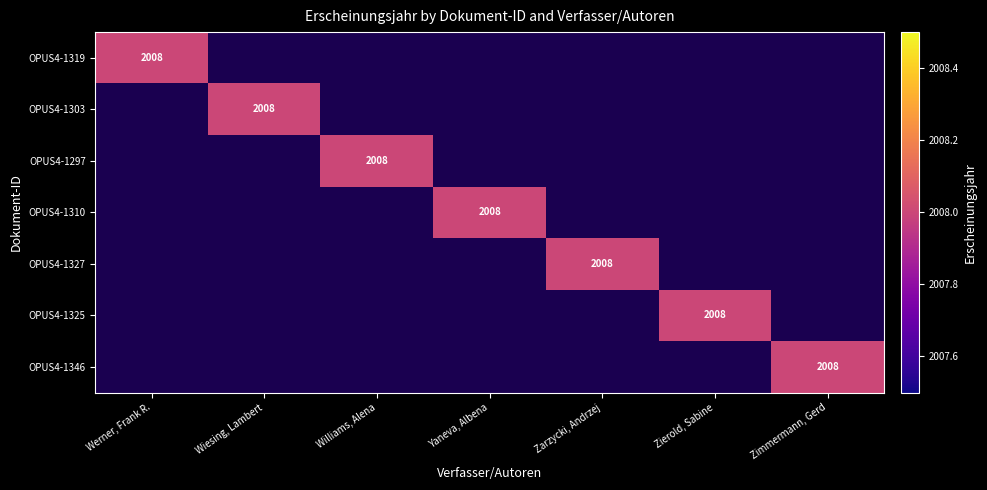

True or false: OPUS4-1325 has a value of 2008 at Zierold, Sabine.

True